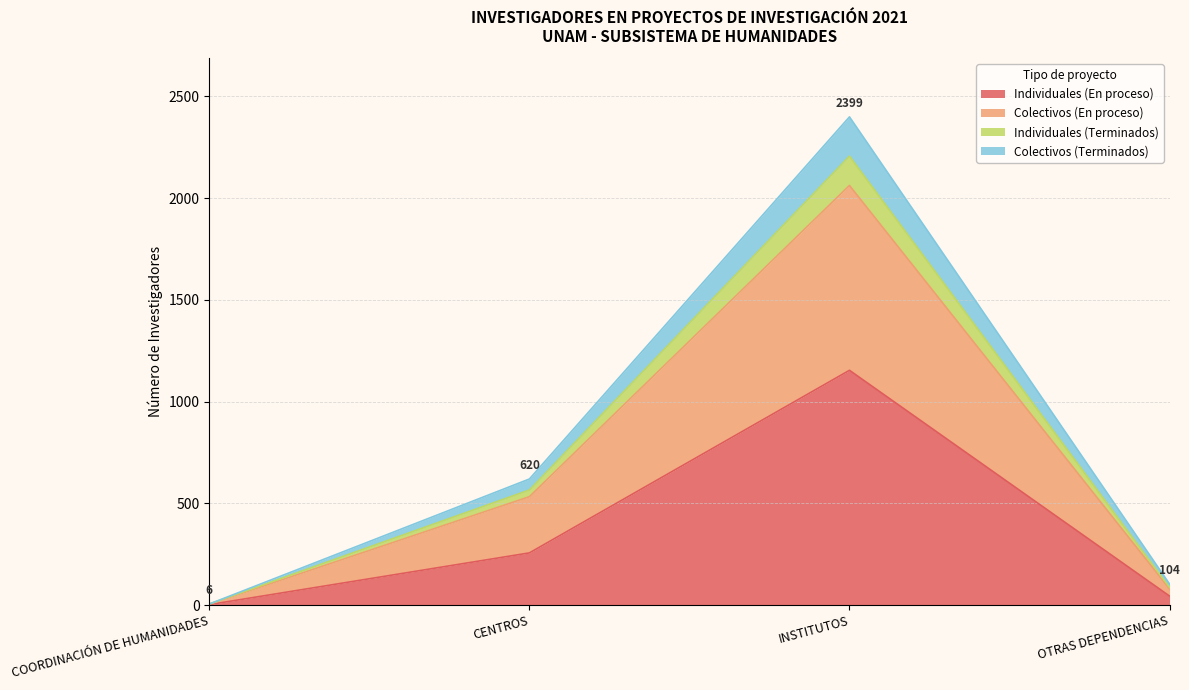

How many lines are shown in the chart?

4